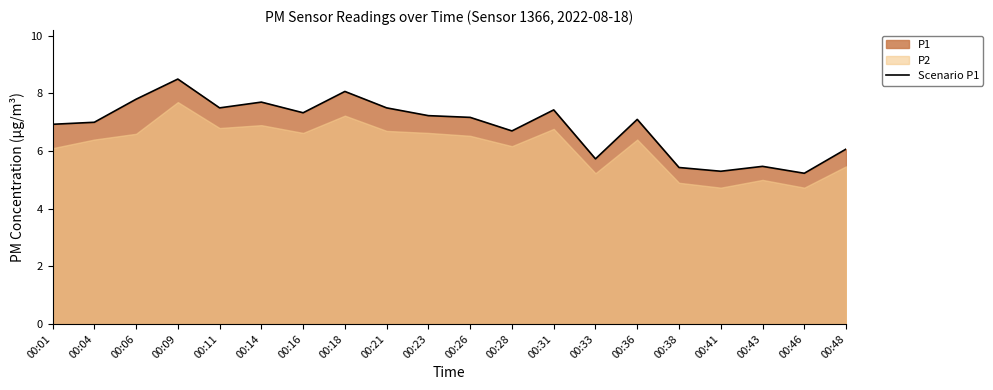

List the labels in order of value, largest first.

00:09, 00:18, 00:06, 00:14, 00:11, 00:21, 00:31, 00:16, 00:23, 00:26, 00:36, 00:04, 00:01, 00:28, 00:48, 00:33, 00:43, 00:38, 00:41, 00:46